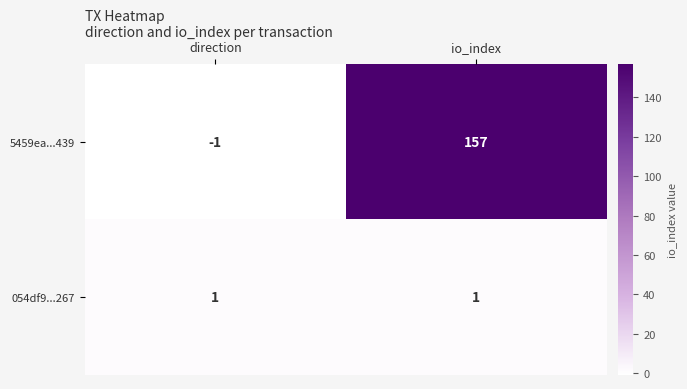

At direction, list the series in order from largest to smallest.

054df9...267, 5459ea...439